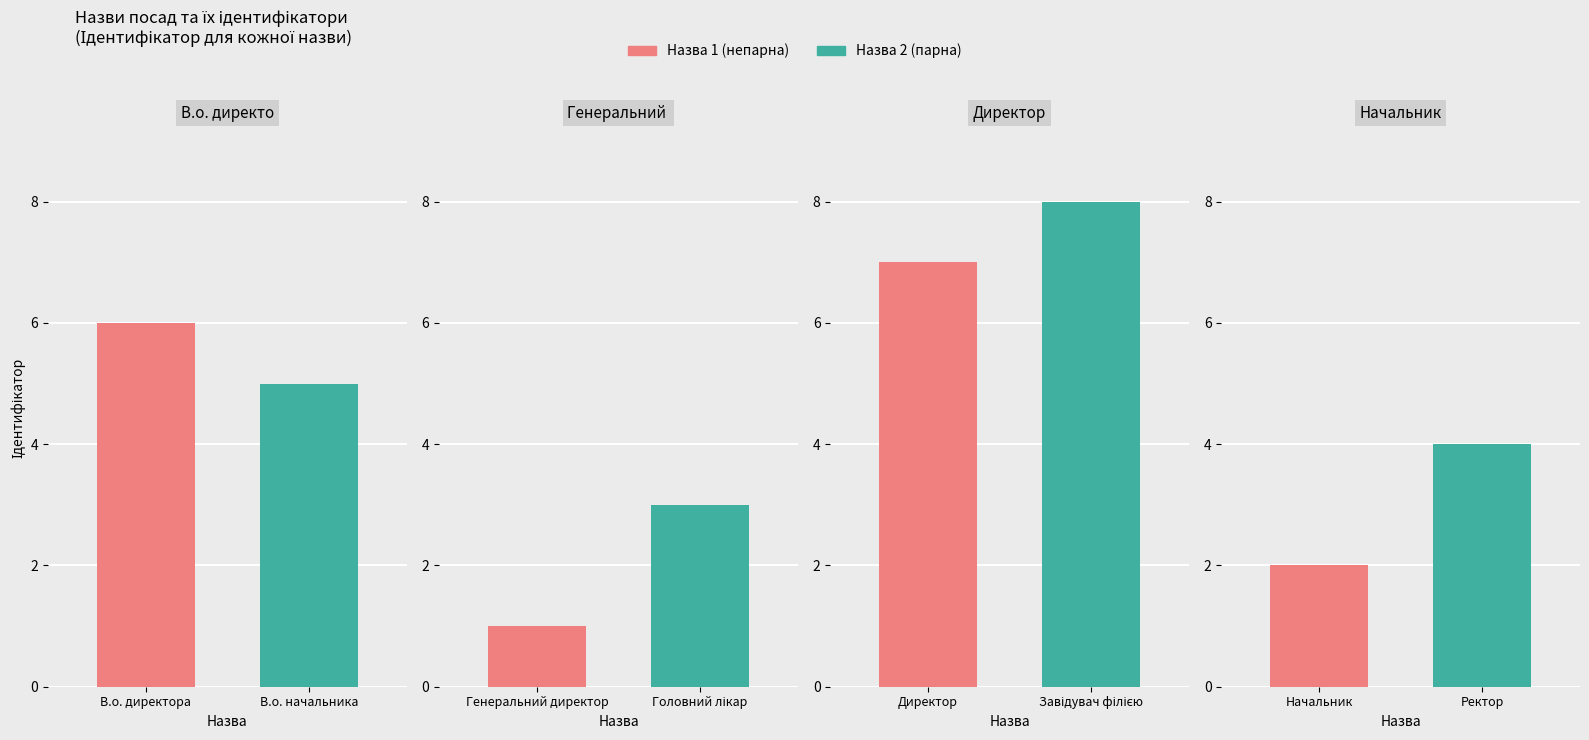

How many values are below 5?

4